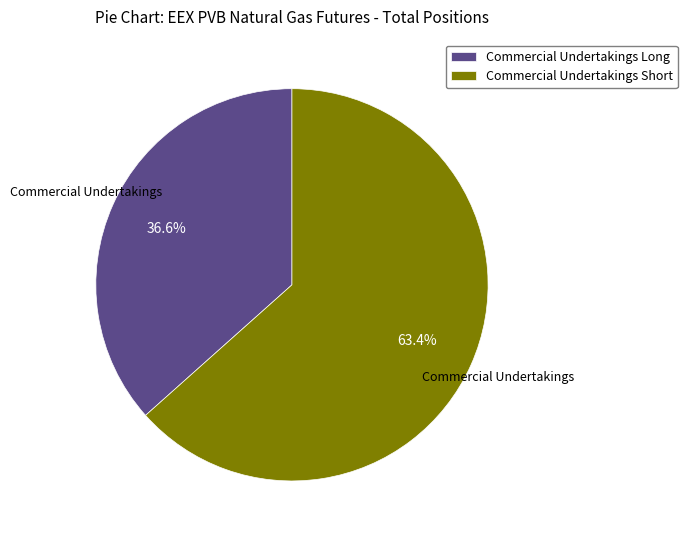

What percentage is the Commercial Undertakings Long slice, to the nearest percent?

37%